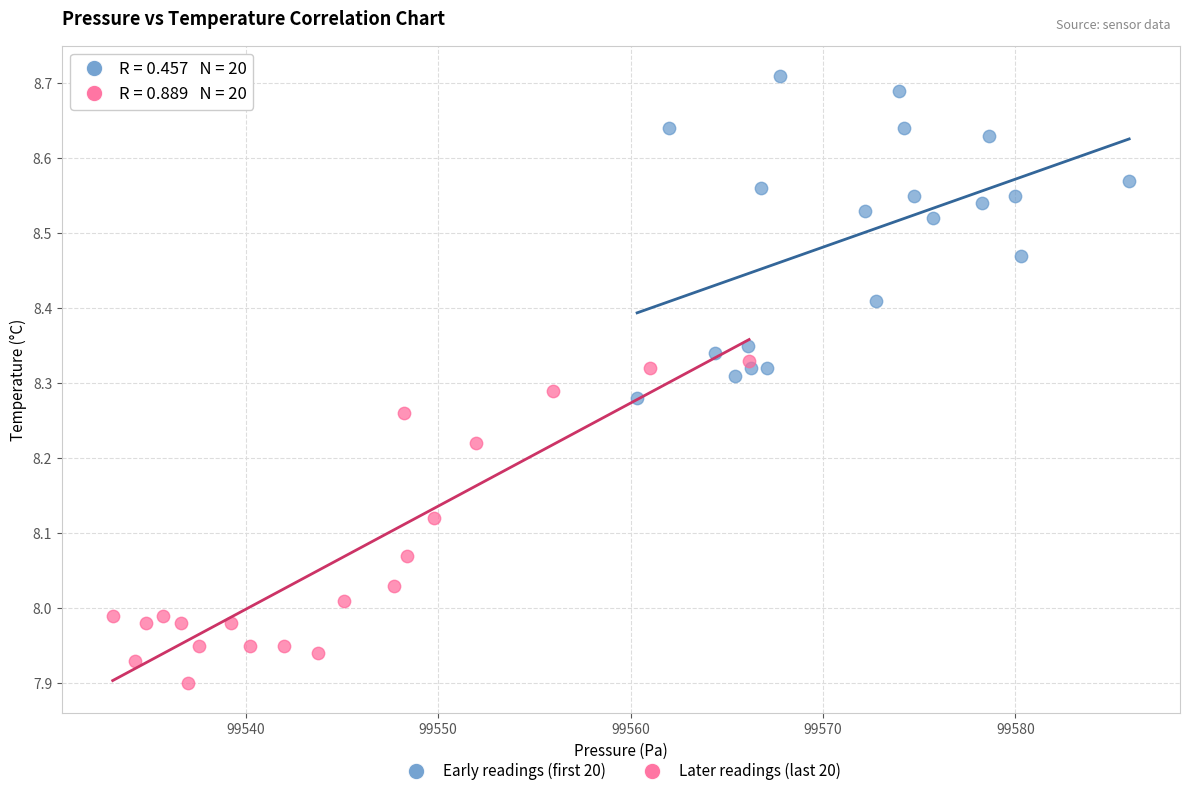

What are all the series names shown in the legend?

Early readings (first 20), Later readings (last 20)